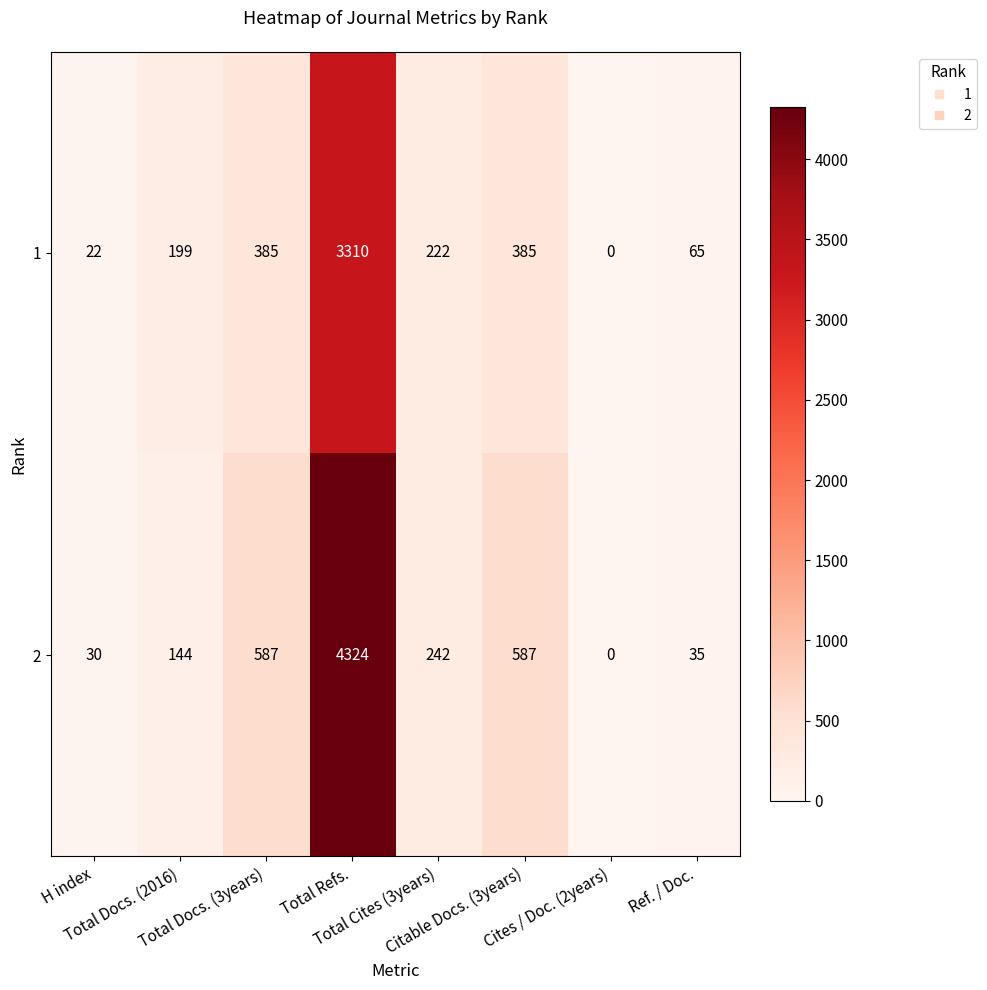

What is the difference between the second highest and second lowest values in the 1 series?

363